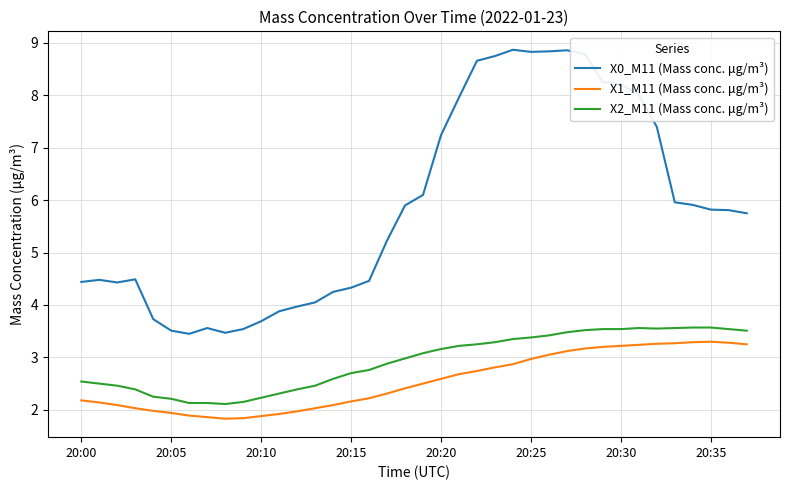

What is the highest value of the X1_M11 (Mass conc. μg/m³) series?

3.3